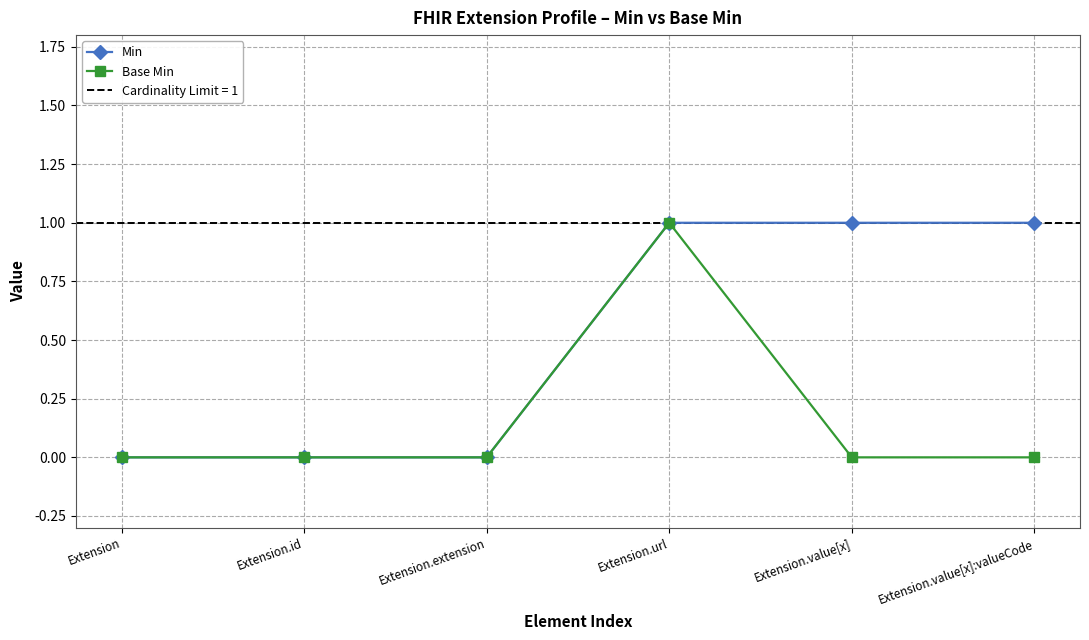

List the series in order of their overall mean, lowest first.

Base Min, Min